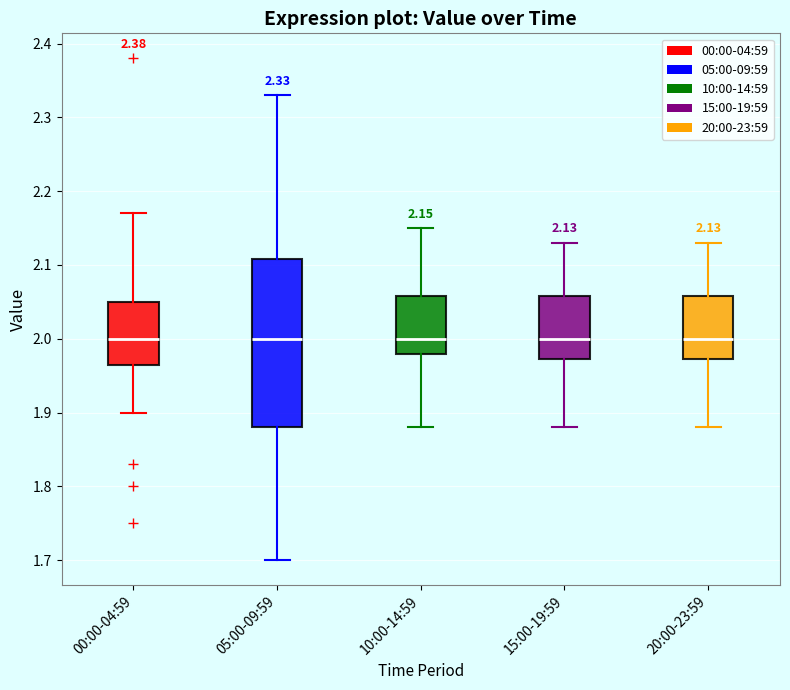

Which box is the tallest, from its lower edge to its upper edge?

05:00-09:59